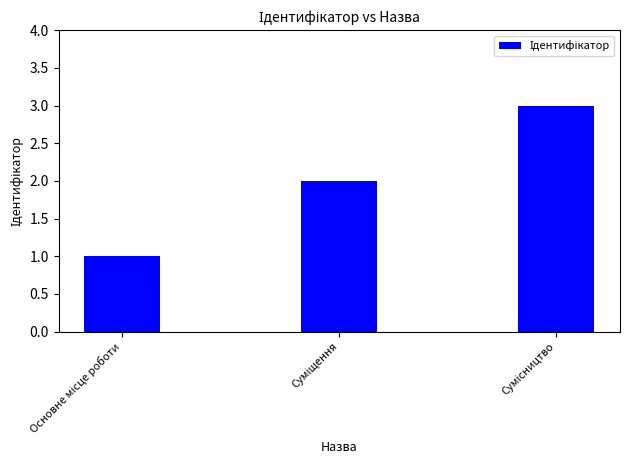

What is the greatest value displayed?

3